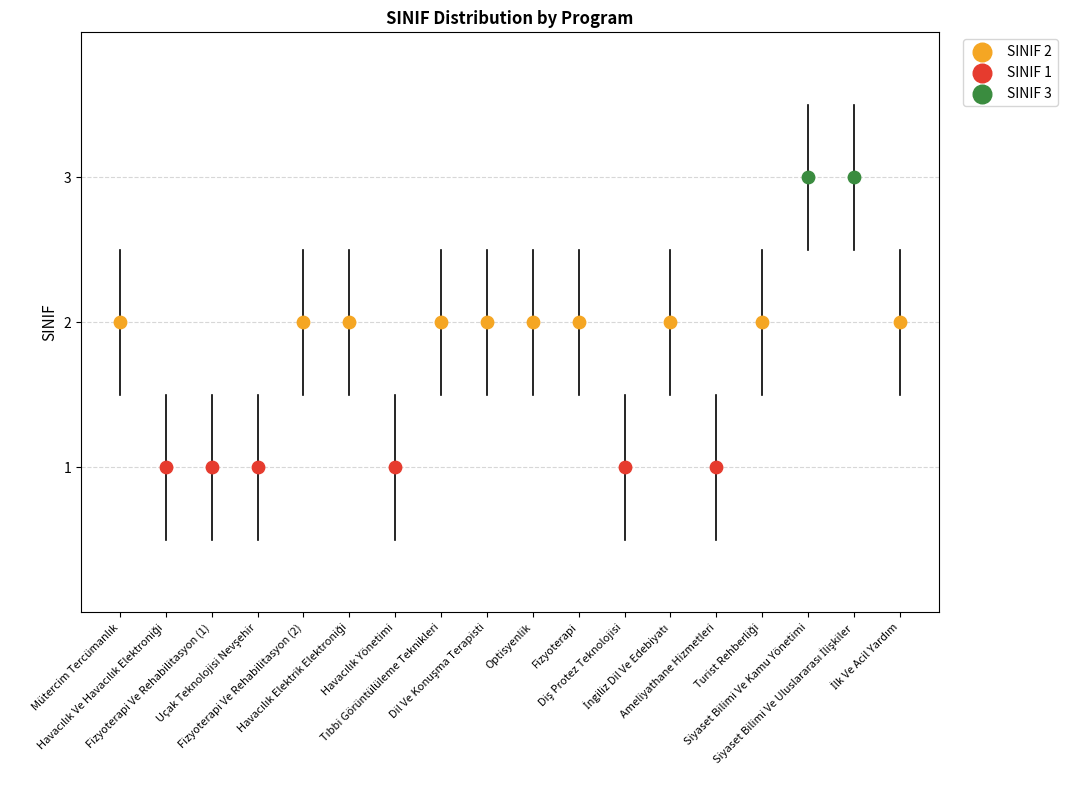

Approximately how many times larger is the value at Fizyoterapi compared to Havacılık Ve Havacılık Elektroniği?

2.0